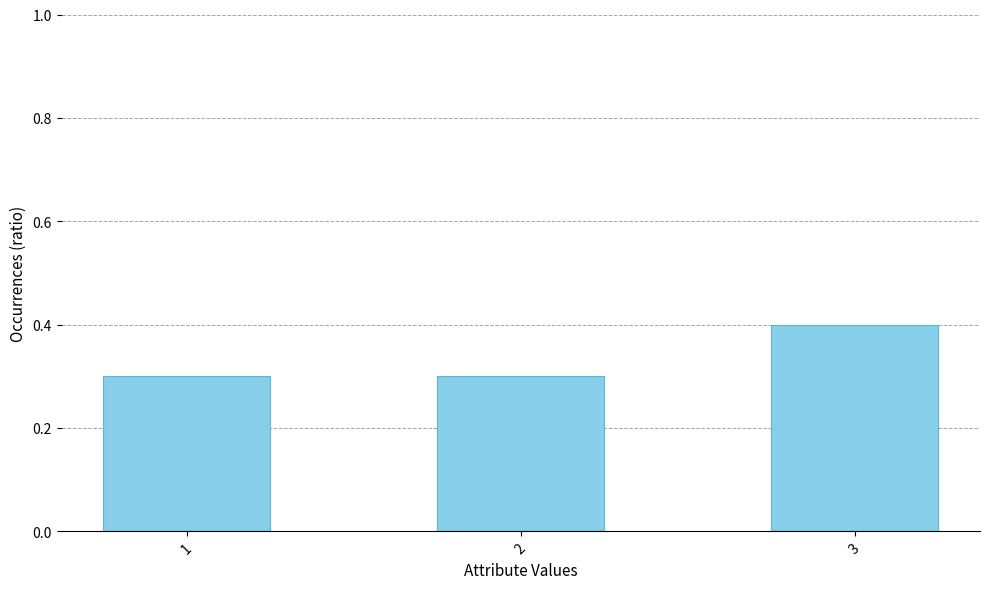

What is the change in value from 1 to 3?

+0.1